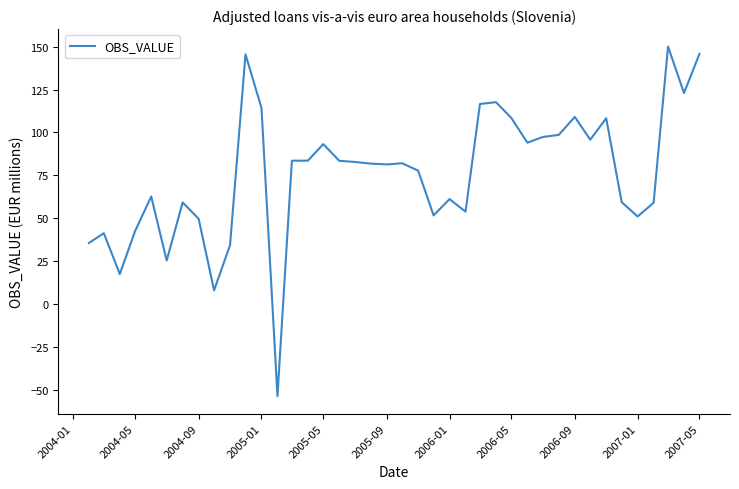

Is this an area chart (filled region under the line)?

No